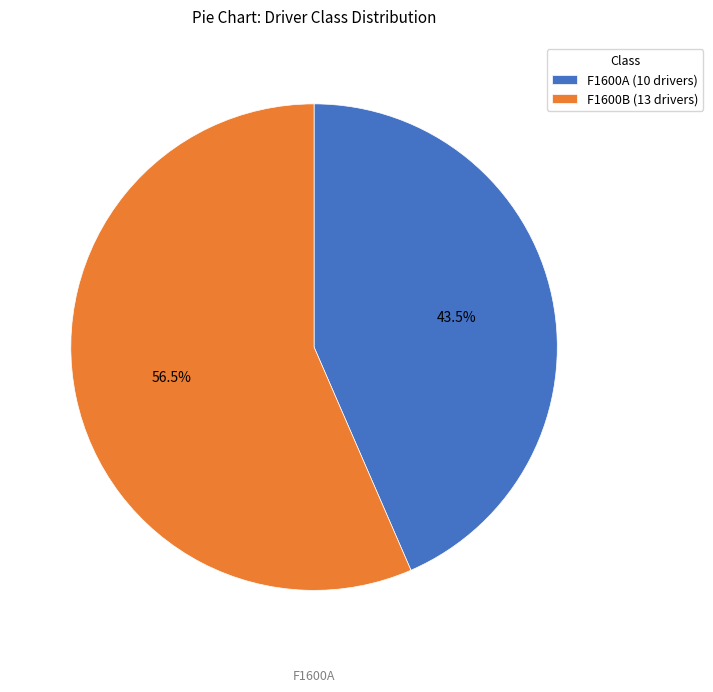

Which has a higher value, F1600B (13 drivers) or F1600A (10 drivers)?

F1600B (13 drivers)